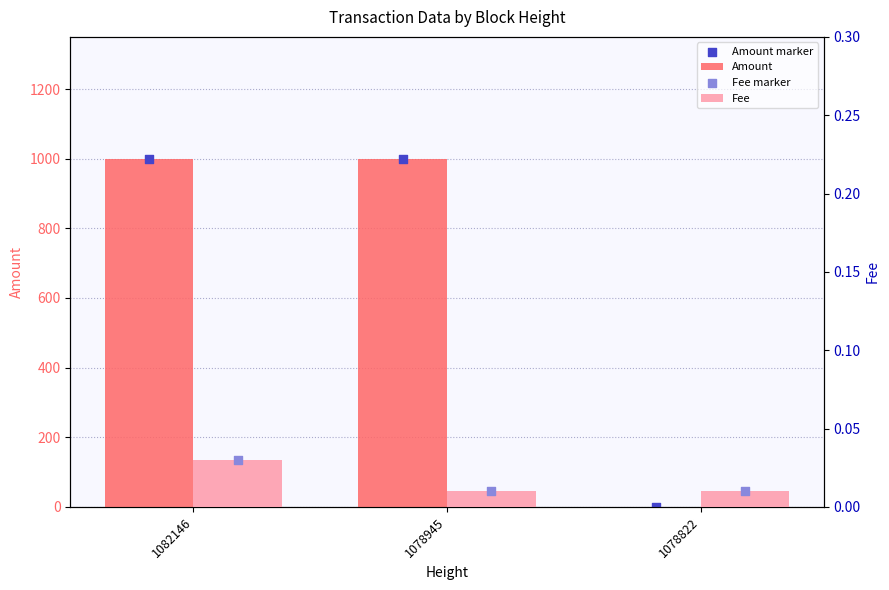

At how many categories does at least one series exceed 509?

2